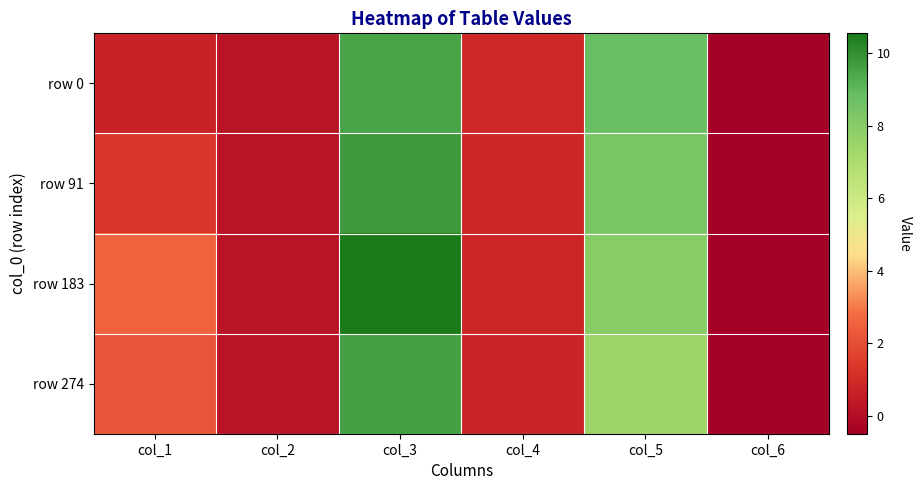

Which has a higher value, col_3 or col_1?

col_3